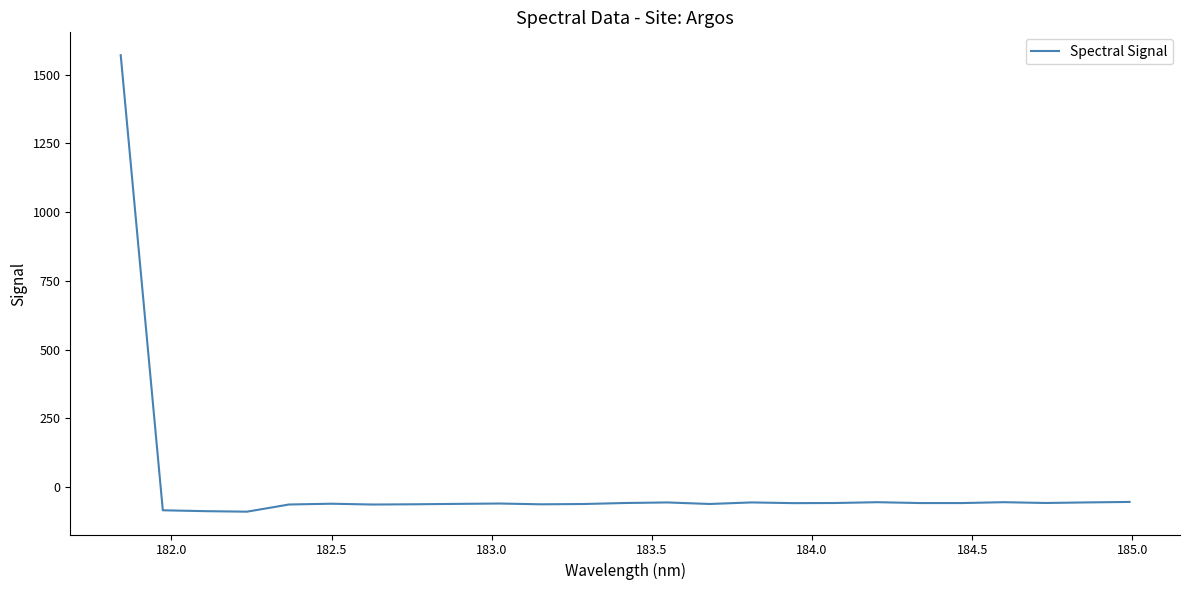

What is the maximum value shown in the chart?

1571.2